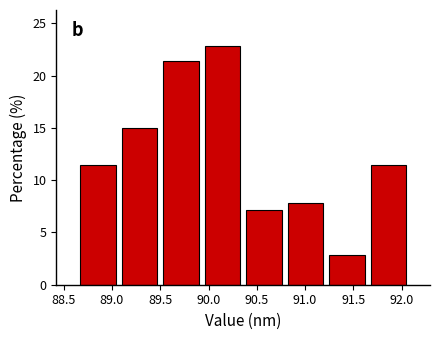

Over which range of the x-axis is the bar tallest?

89.93 to 90.36